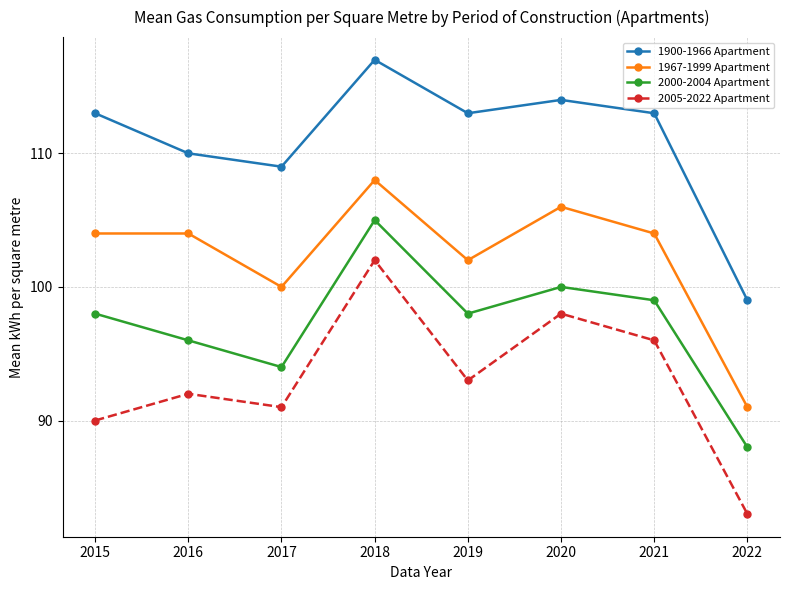

Count the number of data series in this chart.

4